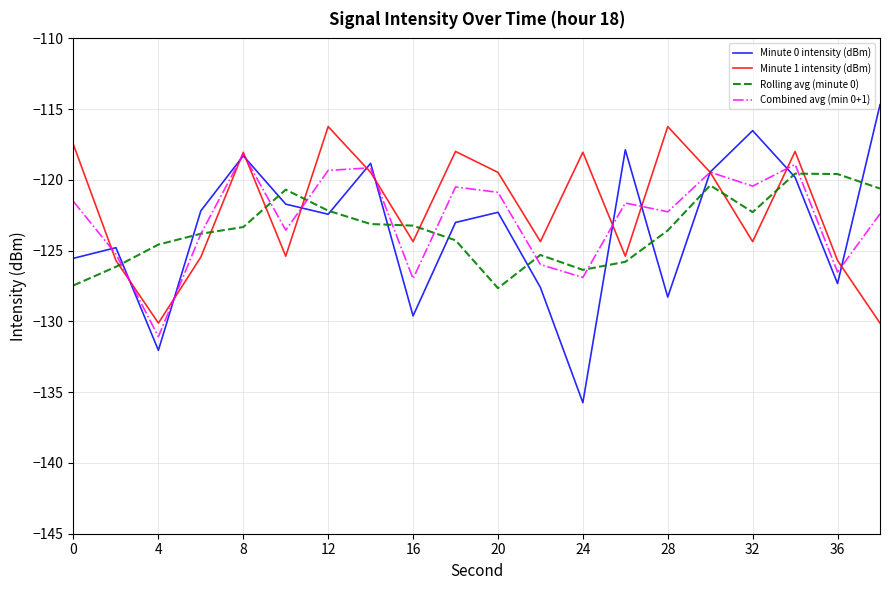

After their last crossing, which series has the higher values: Minute 1 intensity (dBm) or Minute 0 intensity (dBm)?

Minute 0 intensity (dBm)